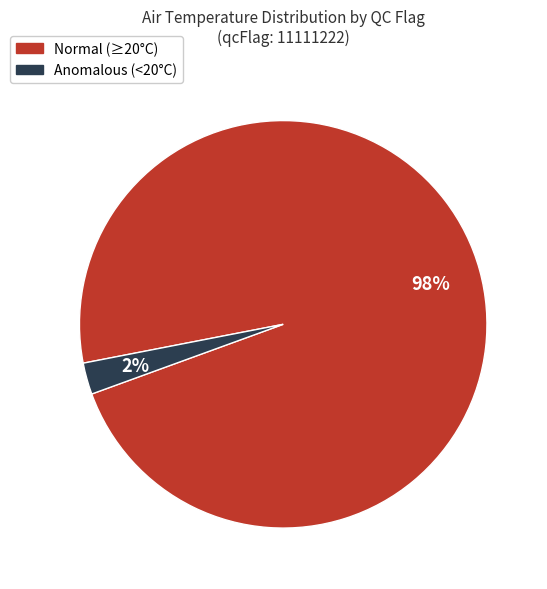

Is there a majority slice in this chart?

Yes